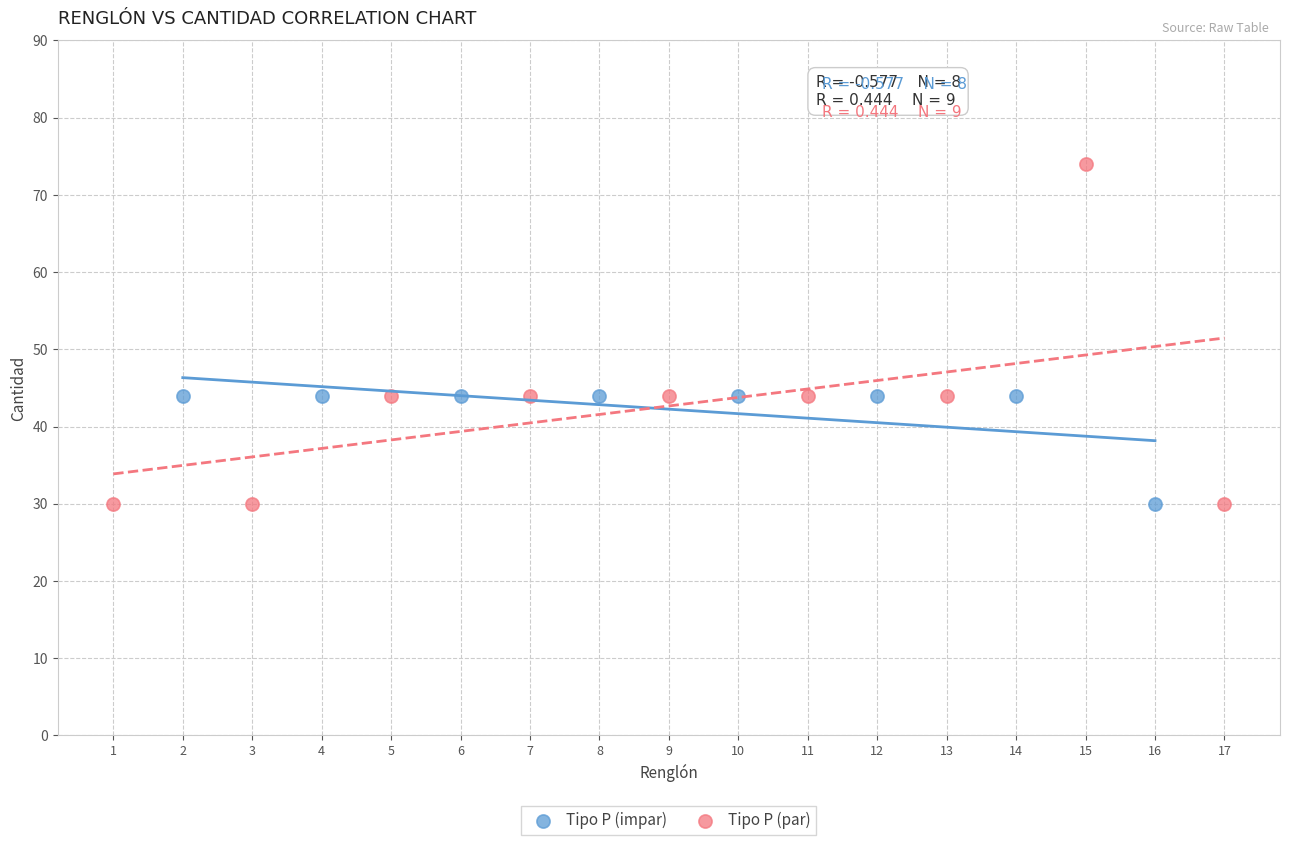

Which series reaches the maximum Y coordinate?

Tipo P (par)